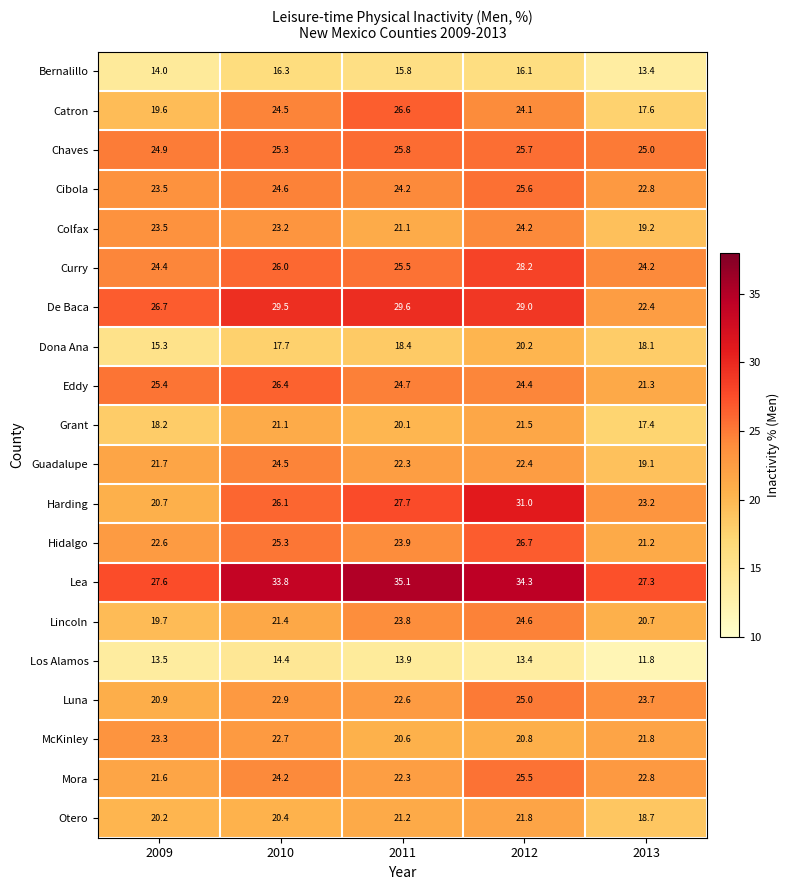

What is the minimum value shown in the chart?

11.8